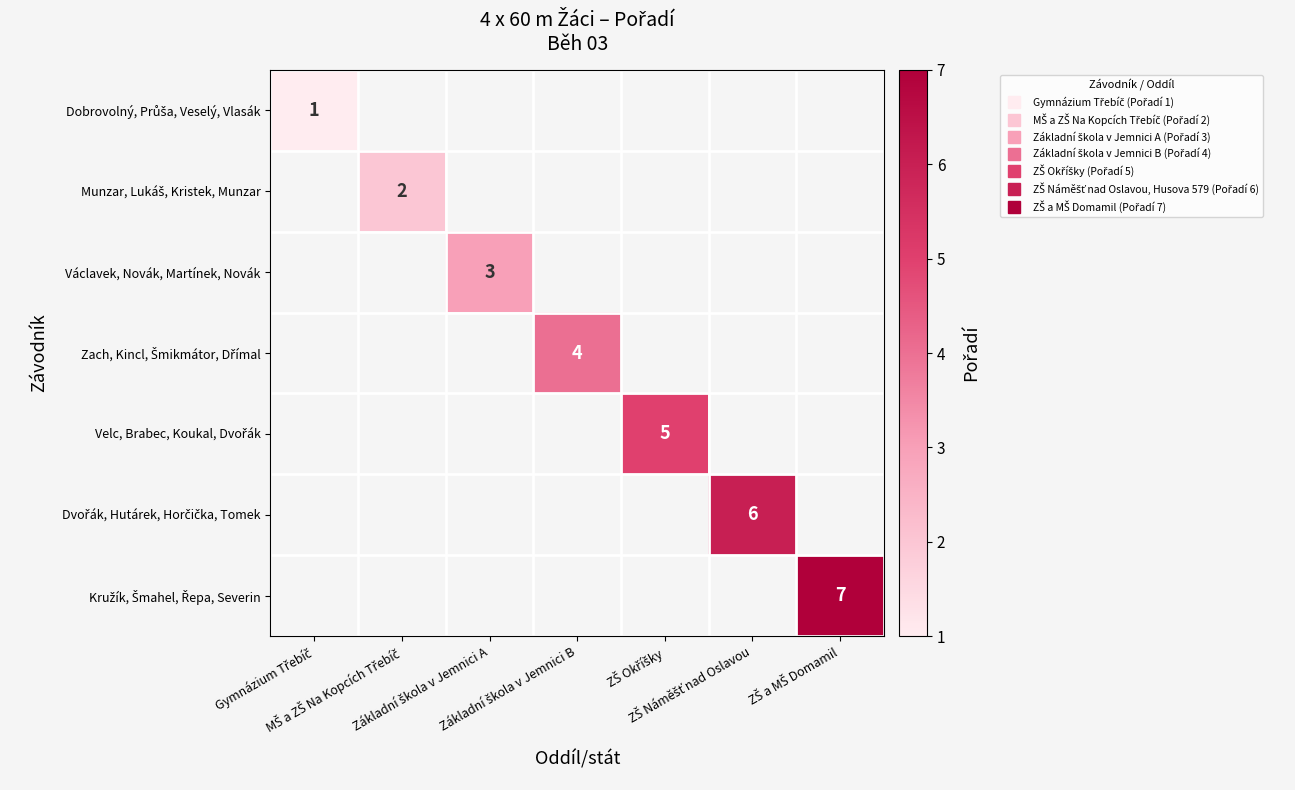

What value does the Kružík, Šmahel, Řepa, Severin series have at ZŠ a MŠ Domamil?

7.0